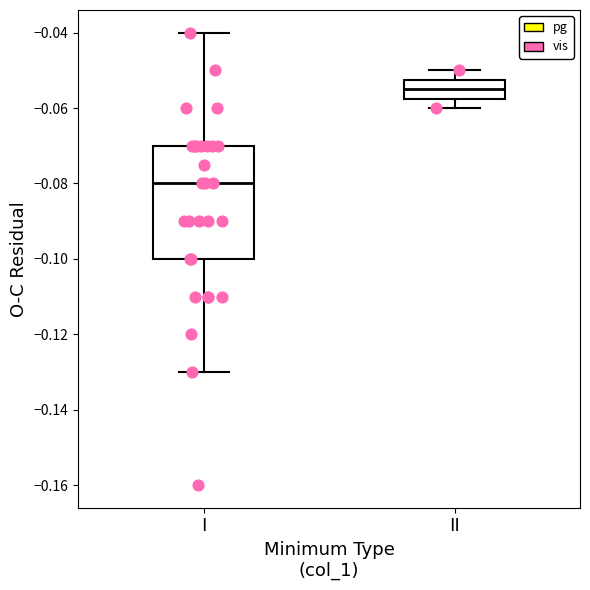

Reading left to right, read every box against the y-axis: the position of its median line, the range the box covers, and the ends of its whiskers. The values are not printed on the chart, so give them approximately, as read against the axis.

I: median -0.080, box -0.100 to -0.070, whiskers -0.130 to -0.040
II: median -0.054, box -0.058 to -0.052, whiskers -0.060 to -0.050